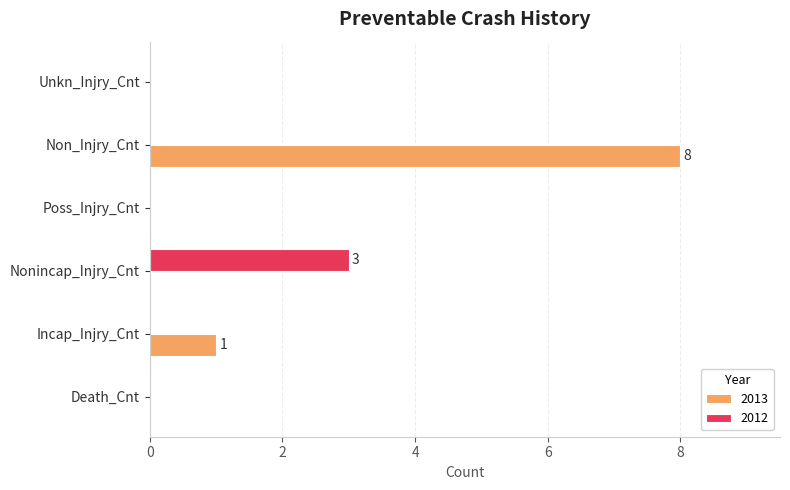

At which category is the sum across all series the highest?

Non_Injry_Cnt